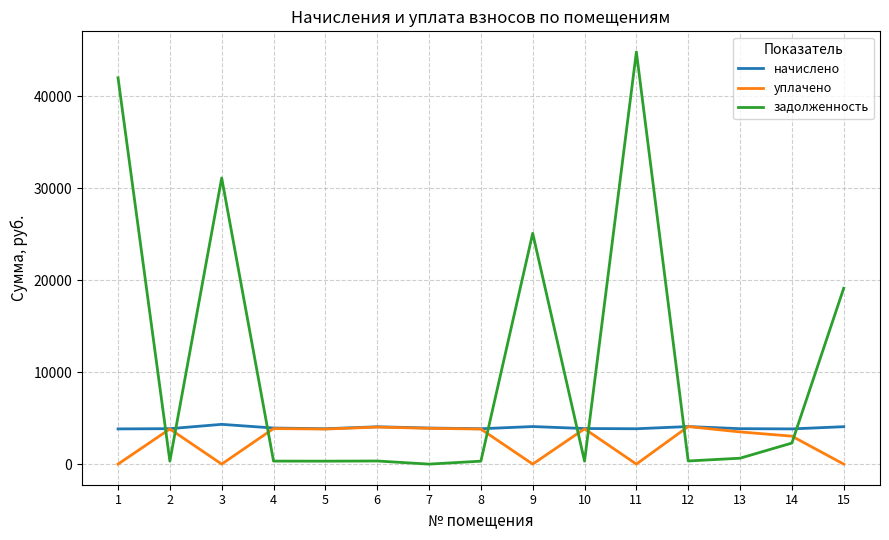

The value of уплачено at 7 is 3891.7. True or false?

True